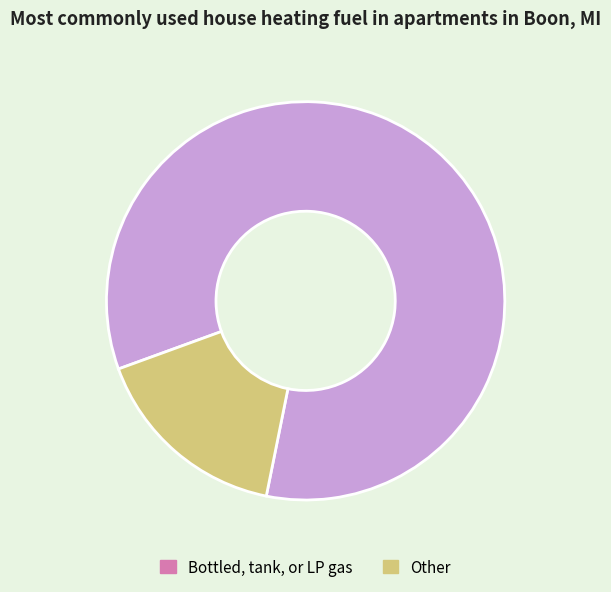

Is there a majority slice in this chart?

Yes